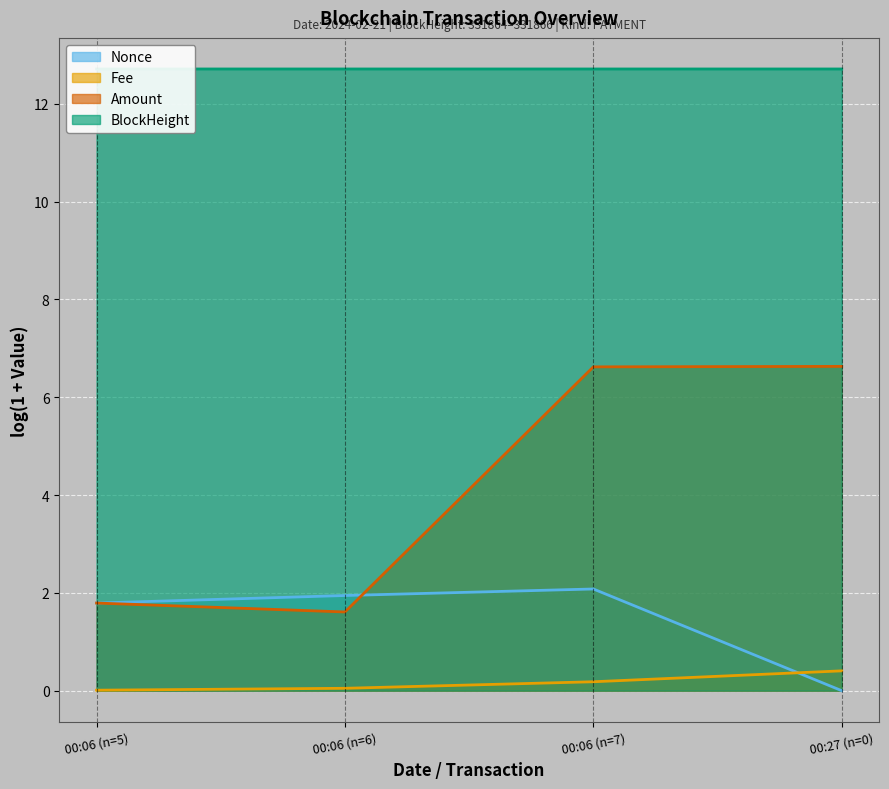

The value of Fee at 00:06 (n=6) is 0.0. True or false?

True